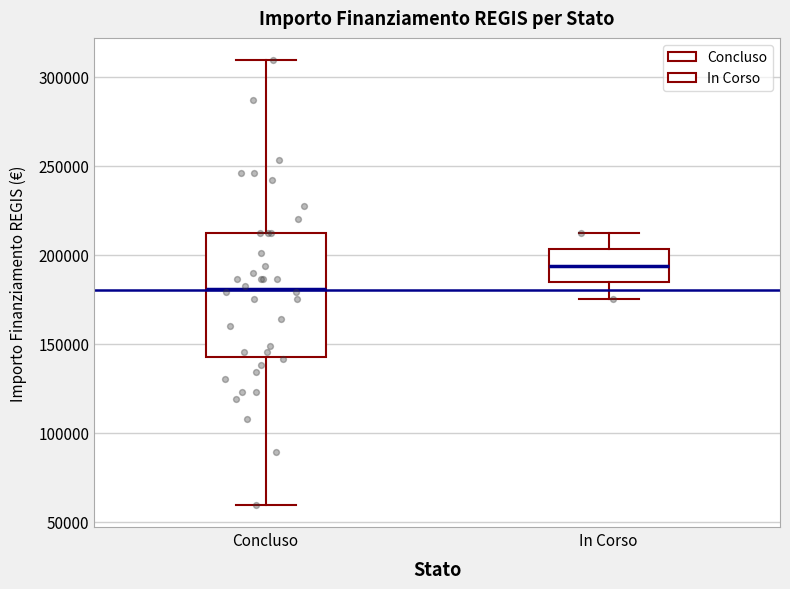

Which box's median line is the highest?

In Corso